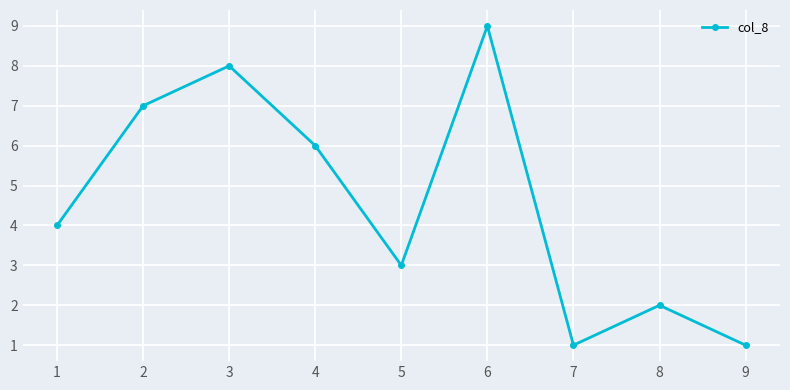

What is the difference between the values at 1 and 6?

5